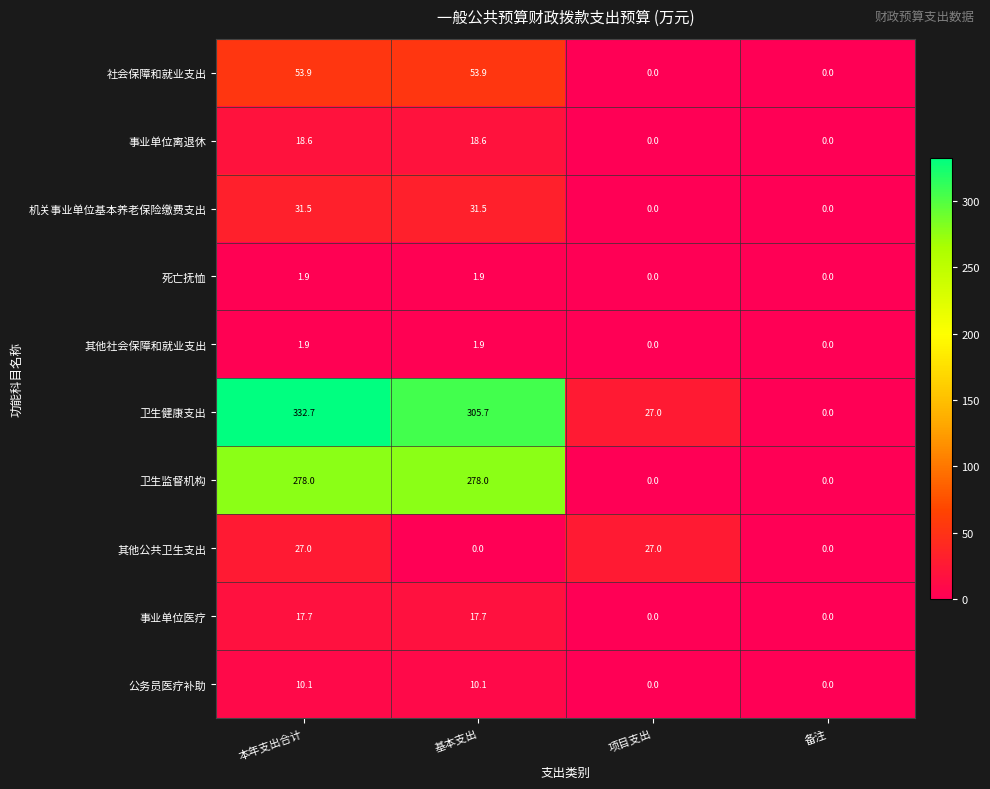

Count the number of data series in this chart.

10